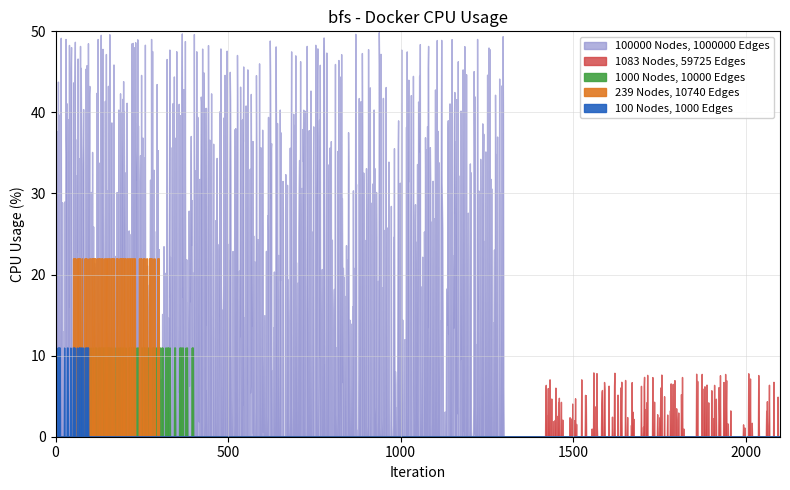

True or false: 100000 Nodes, 1000000 Edges has a value of 11 at 6.

True